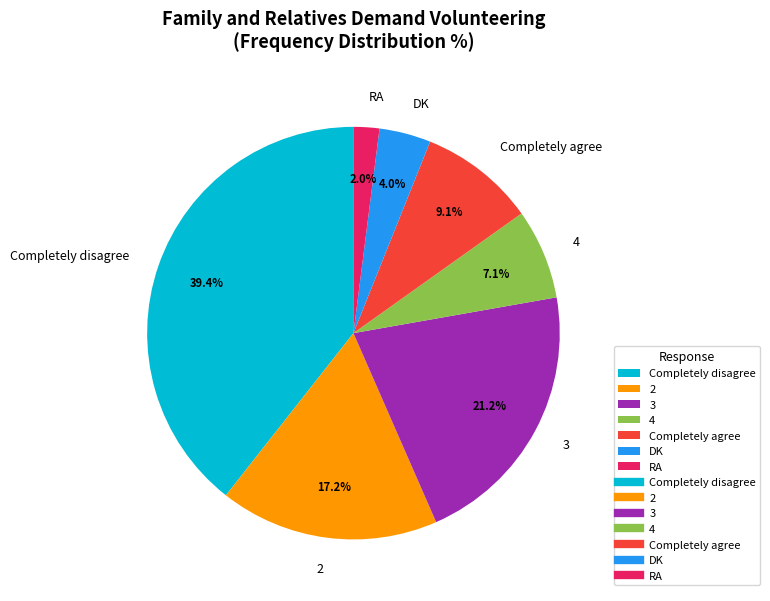

Count the number of slices in the pie.

7